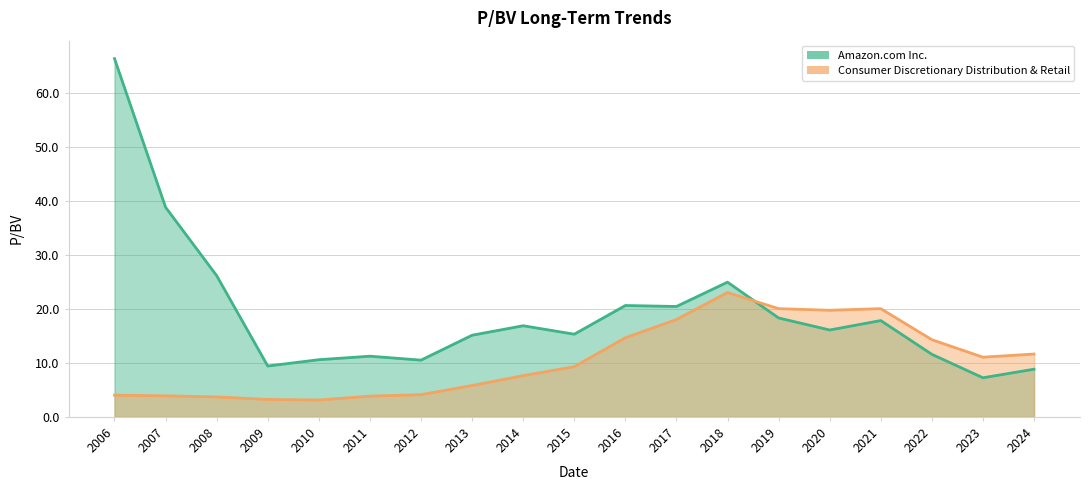

How many series are shown in this chart?

2